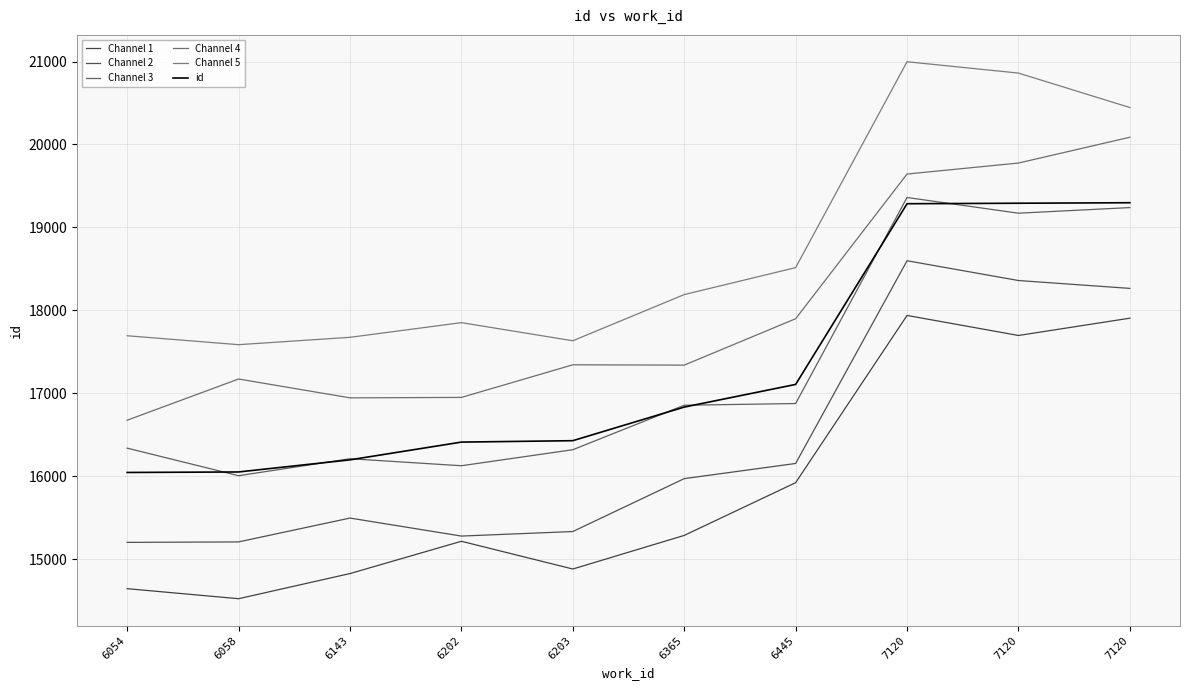

Rank the series by their maximum value, from highest to lowest.

Channel 5, Channel 4, Channel 3, id, Channel 2, Channel 1